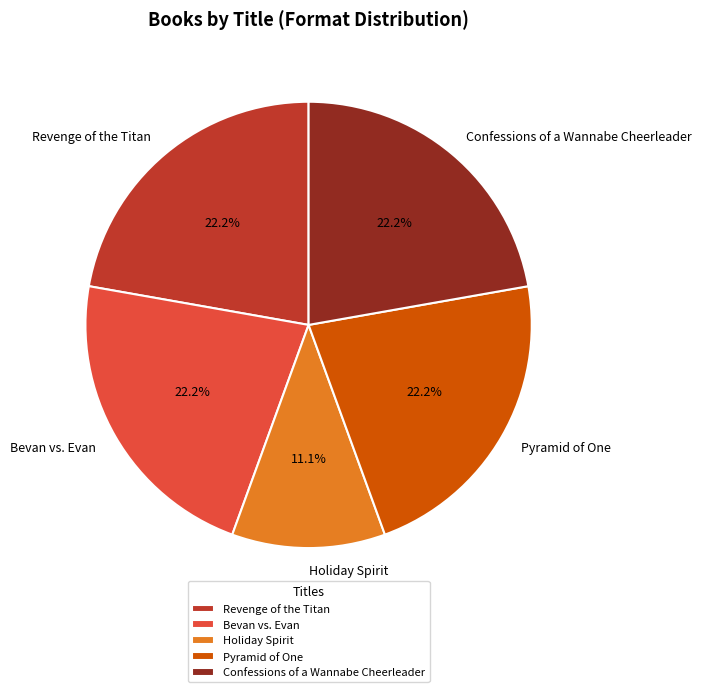

What is the smallest slice in the pie chart?

Holiday Spirit